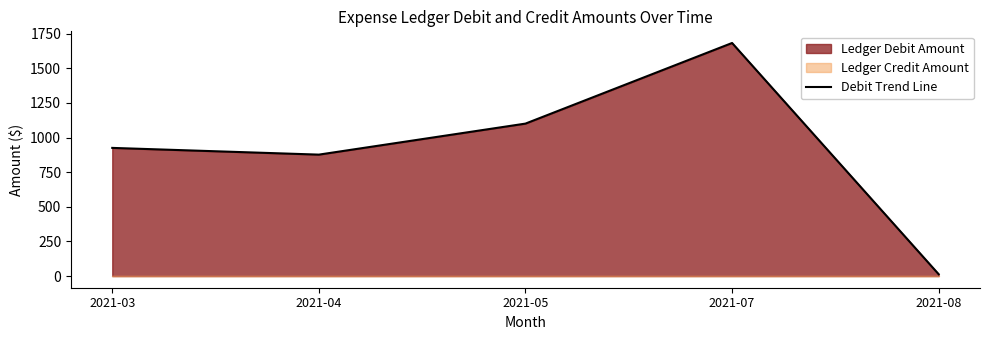

What is the value of the 4th point from the left?

1683.2